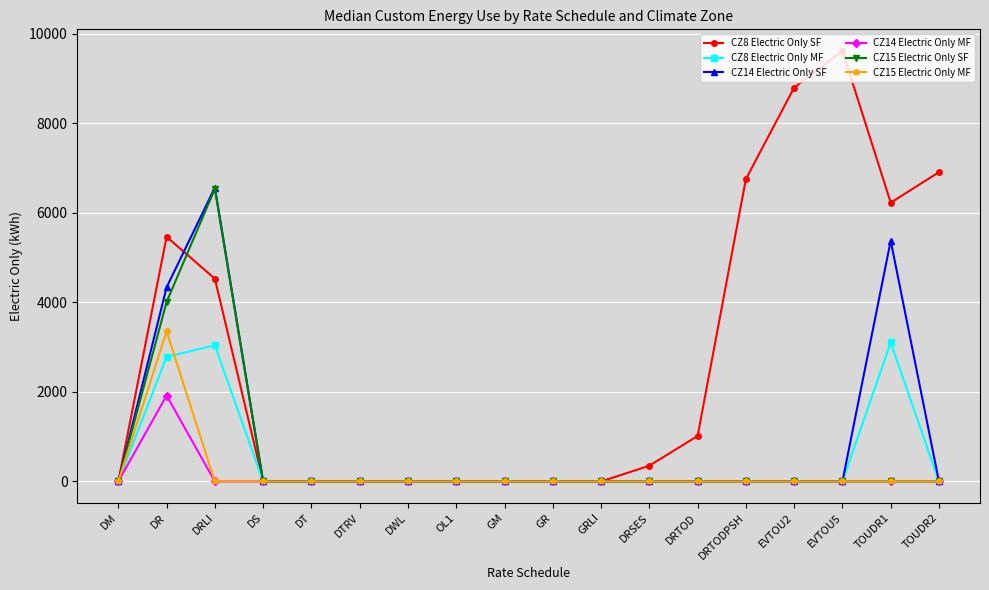

Is it true that CZ8 Electric Only MF equals 0.0 at GRLI?

True